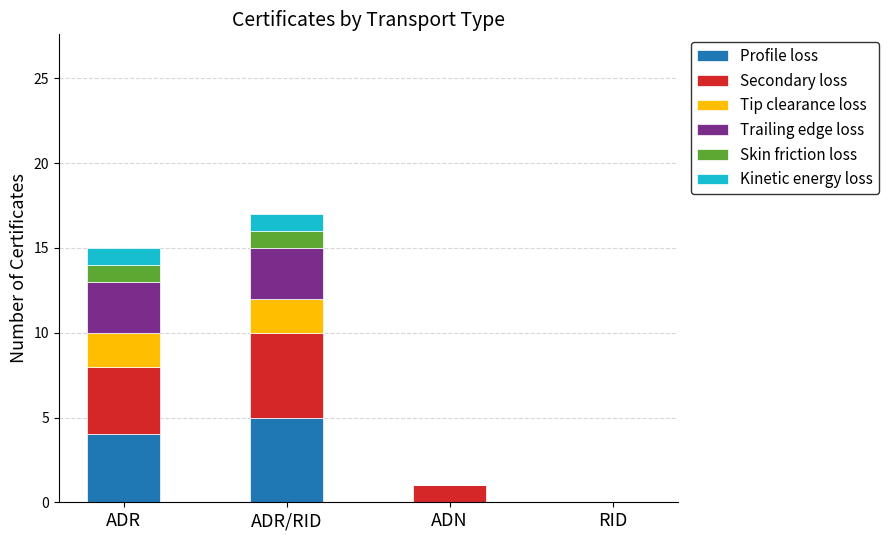

What is the total value across all series at ADR?

15